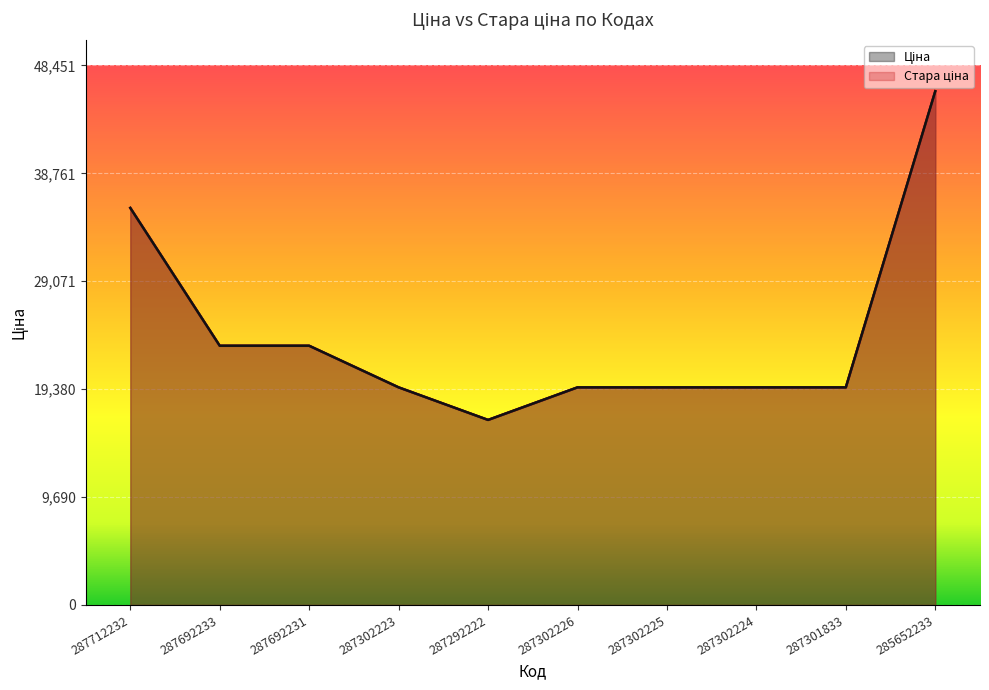

True or false: Ціна and Стара ціна intersect in this chart.

False